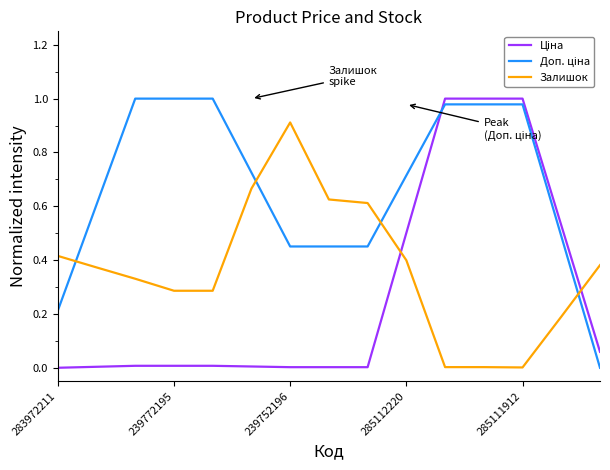

Does the chart display data point markers on the line(s)?

No